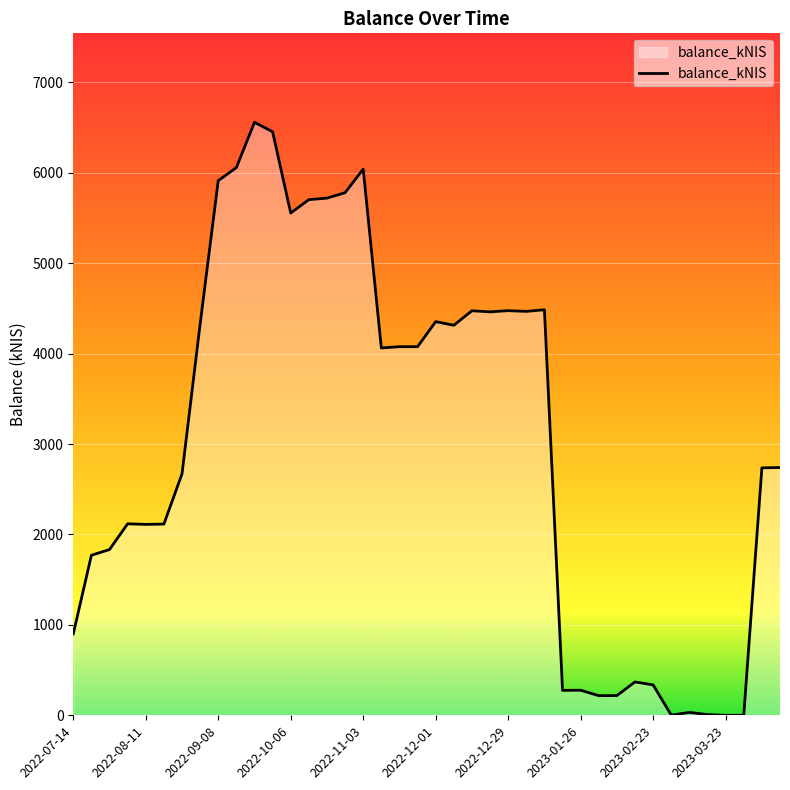

What is the difference between the maximum and minimum values?

6558.1